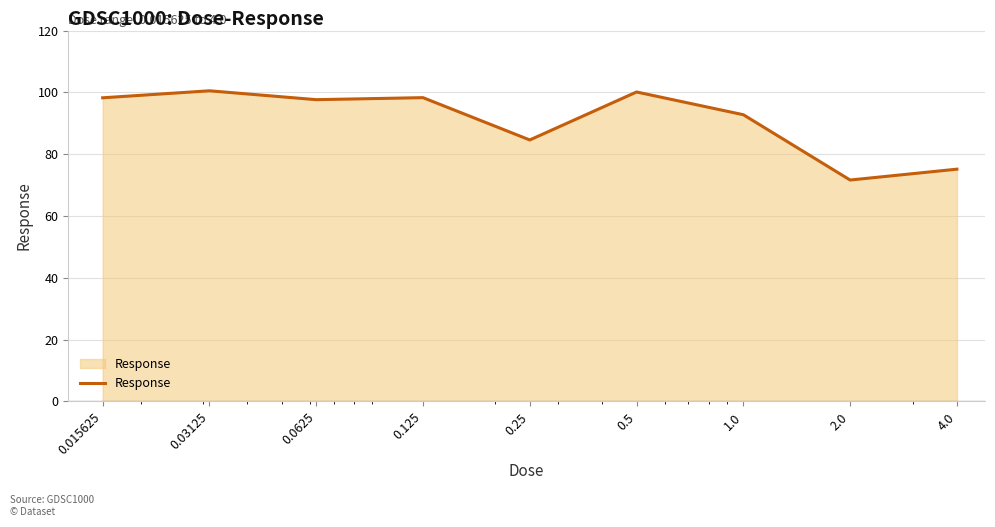

What is the minimum value shown in the chart?

71.6